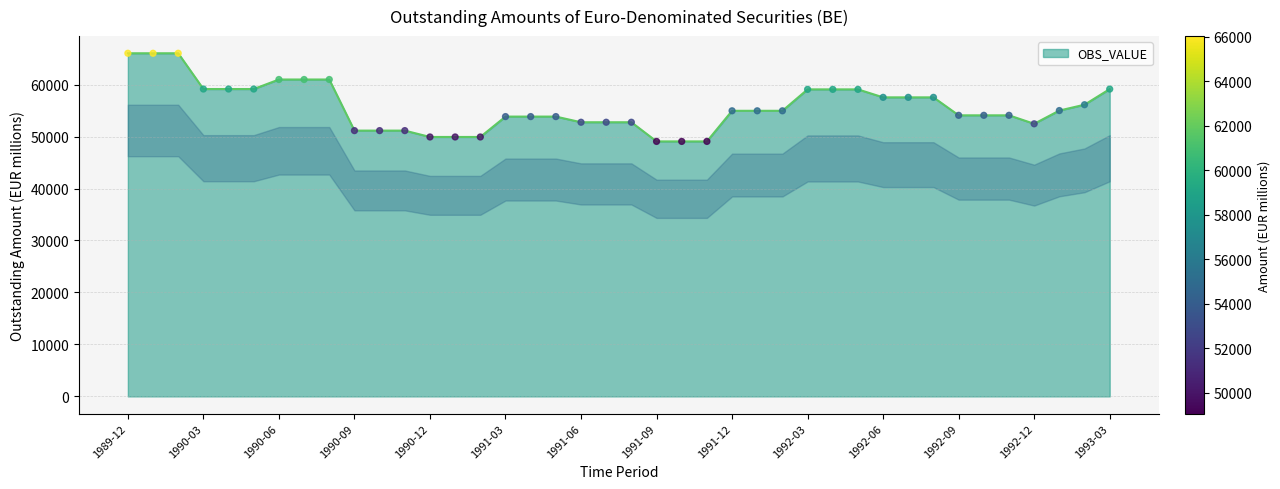

What is the minimum value shown in the chart?

49060.2